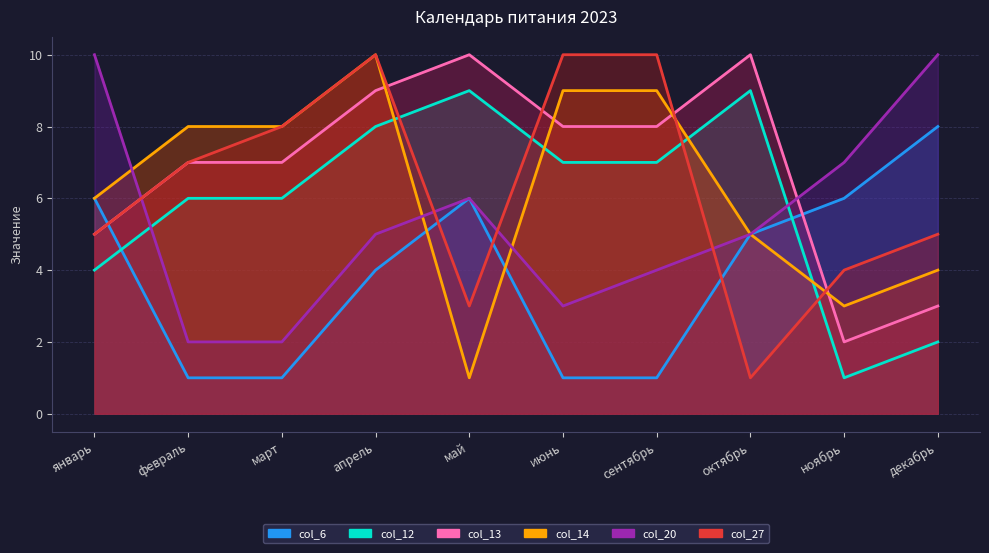

Where do col_12 and col_14 first cross each other?

апрель and май